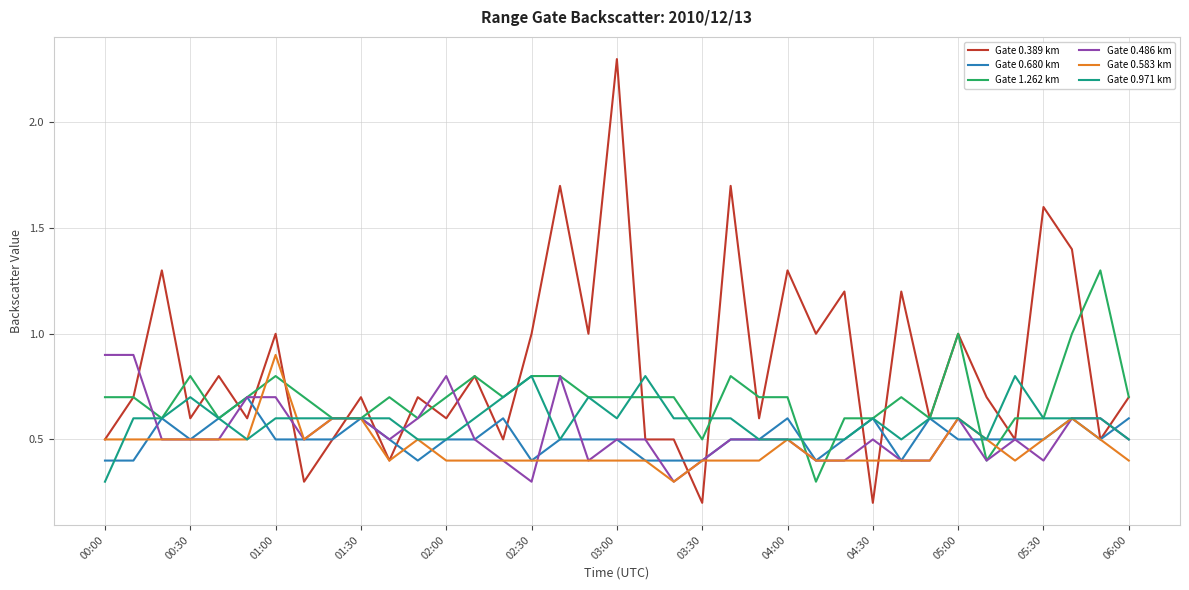

Which series has the widest spread of values?

Gate 0.389 km